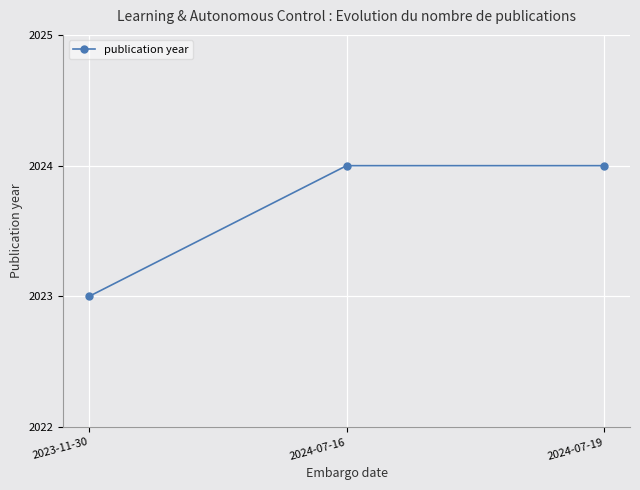

How many data points are less than 2024?

1